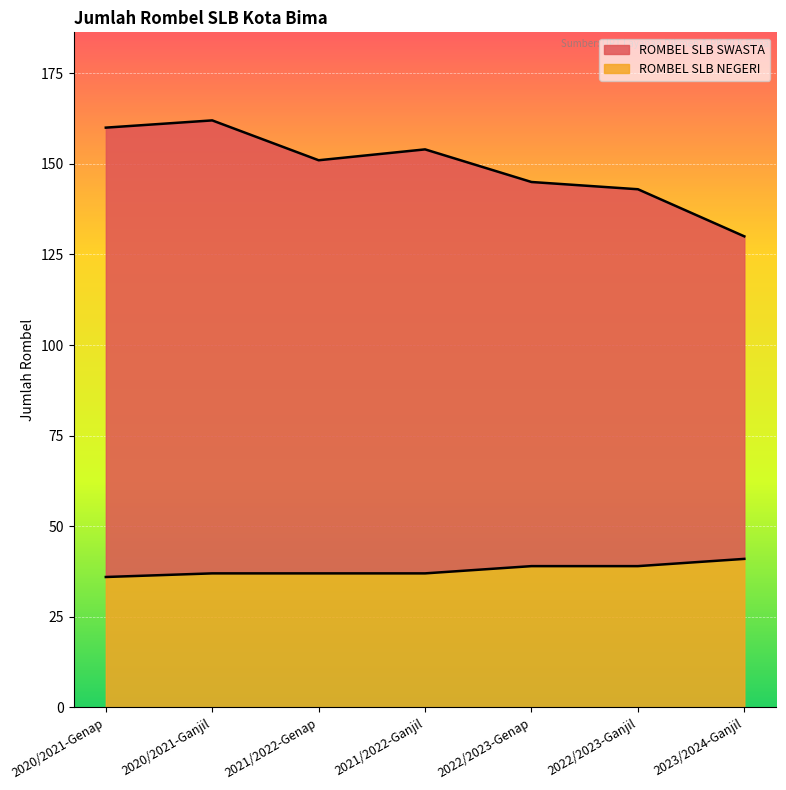

Reading right to left, extract all data points from this chart.

ROMBEL SLB SWASTA: 130	143	145	154	151	162	160
ROMBEL SLB NEGERI: 41	39	39	37	37	37	36